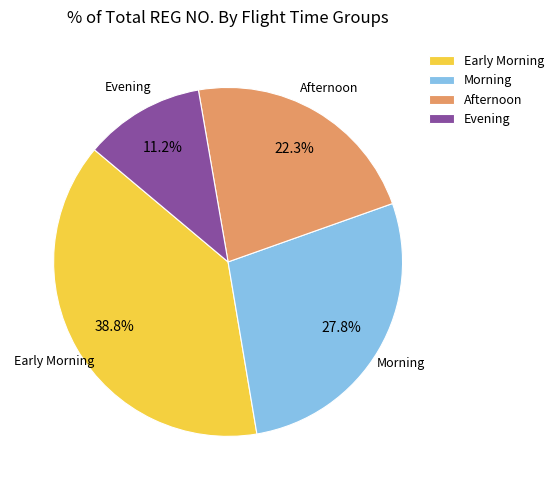

Which has a higher value, Morning or Afternoon?

Morning